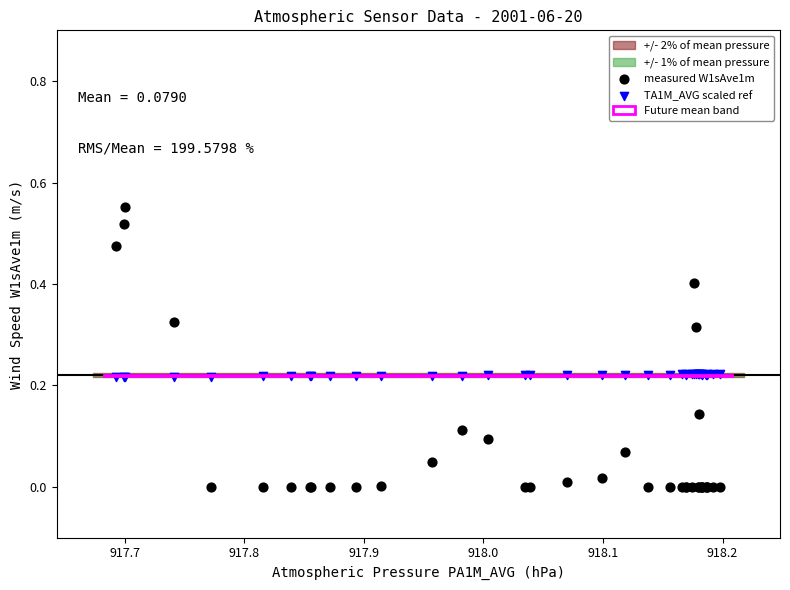

Which series contains the lowest Y value?

measured W1sAve1m